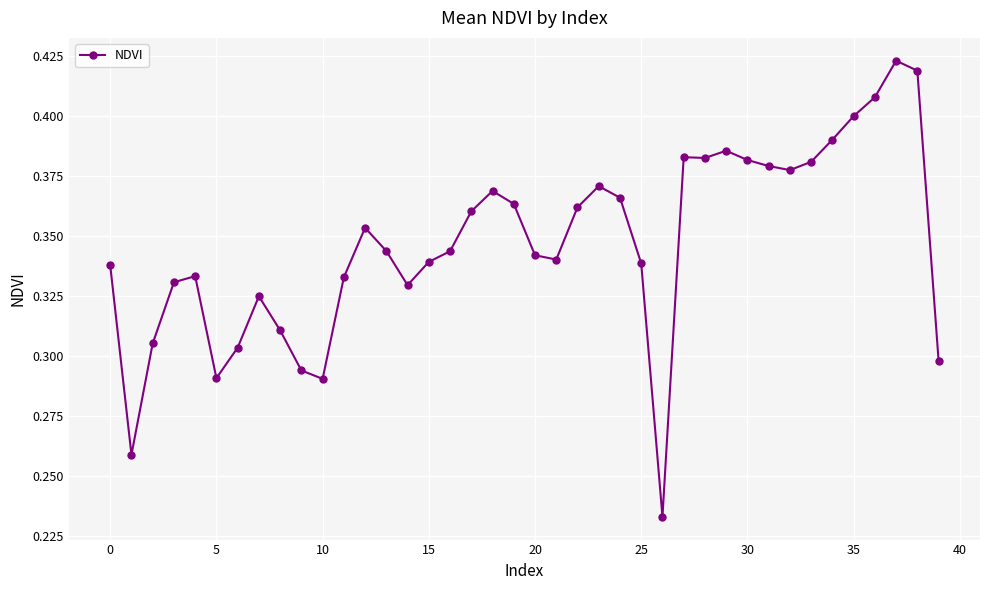

What is the sum of all values?

13.9